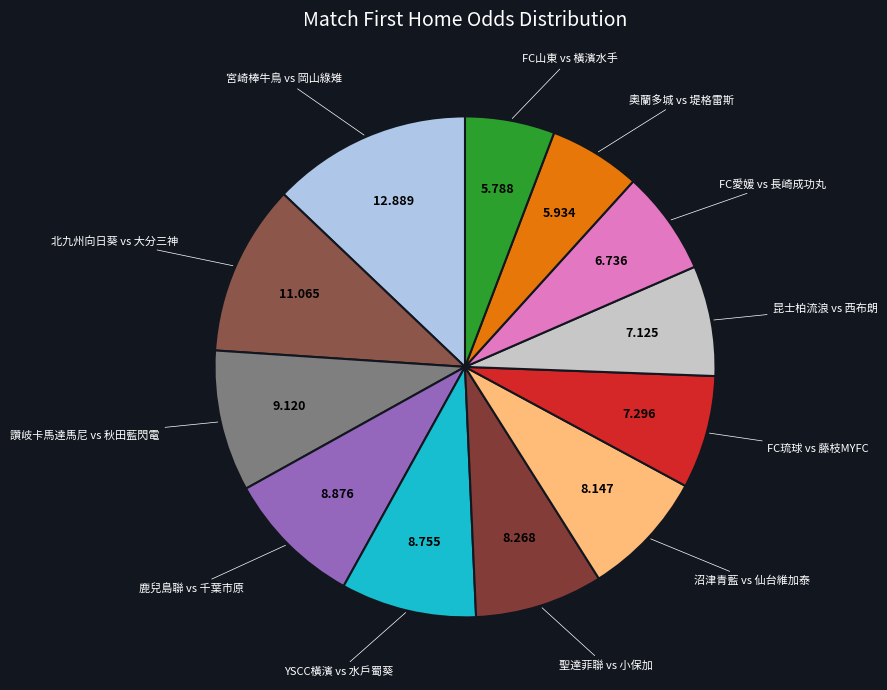

Is the sum of 奧蘭多城 vs 堤格雷斯 and 北九州向日葵 vs 大分三神 greater than half?

No